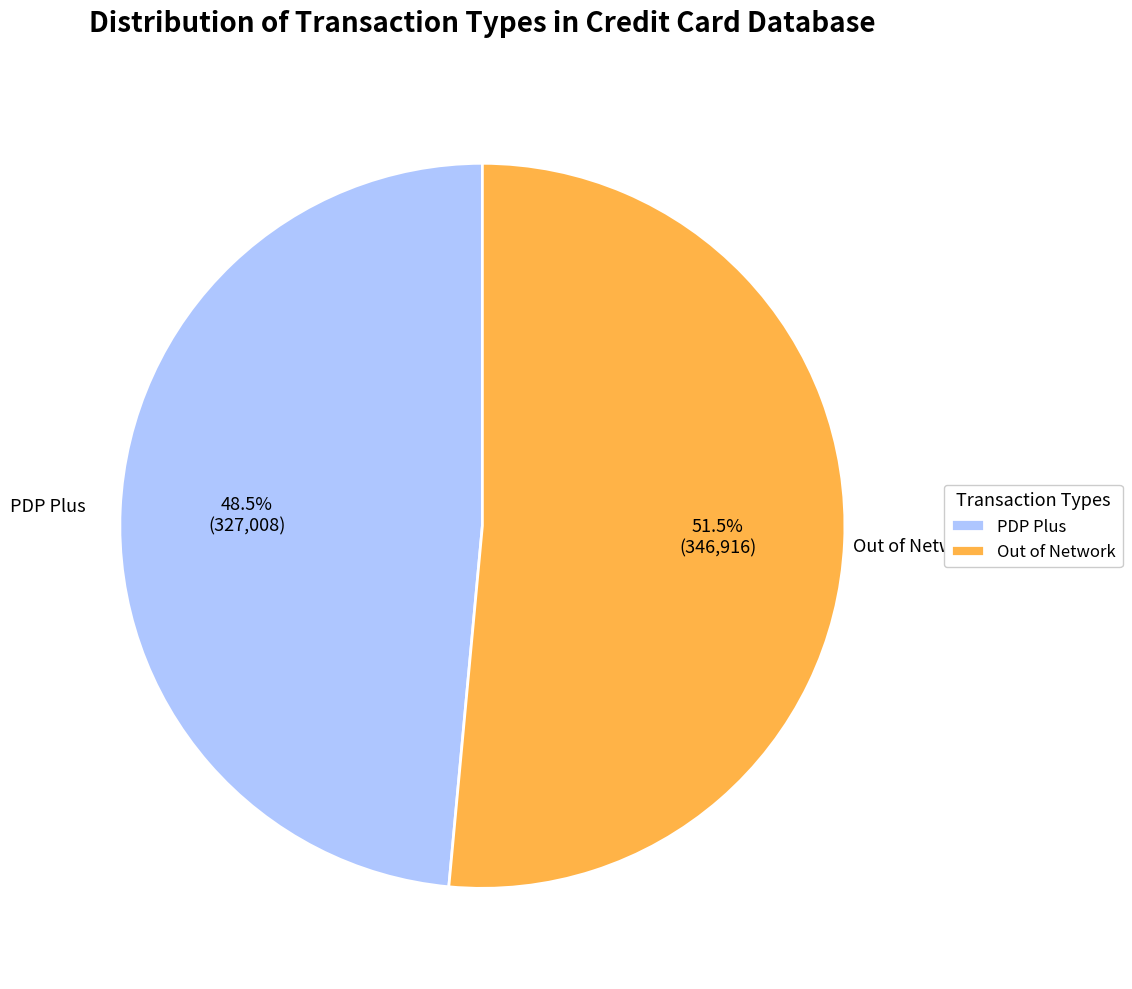

What is the largest slice in the pie chart?

Out of Network